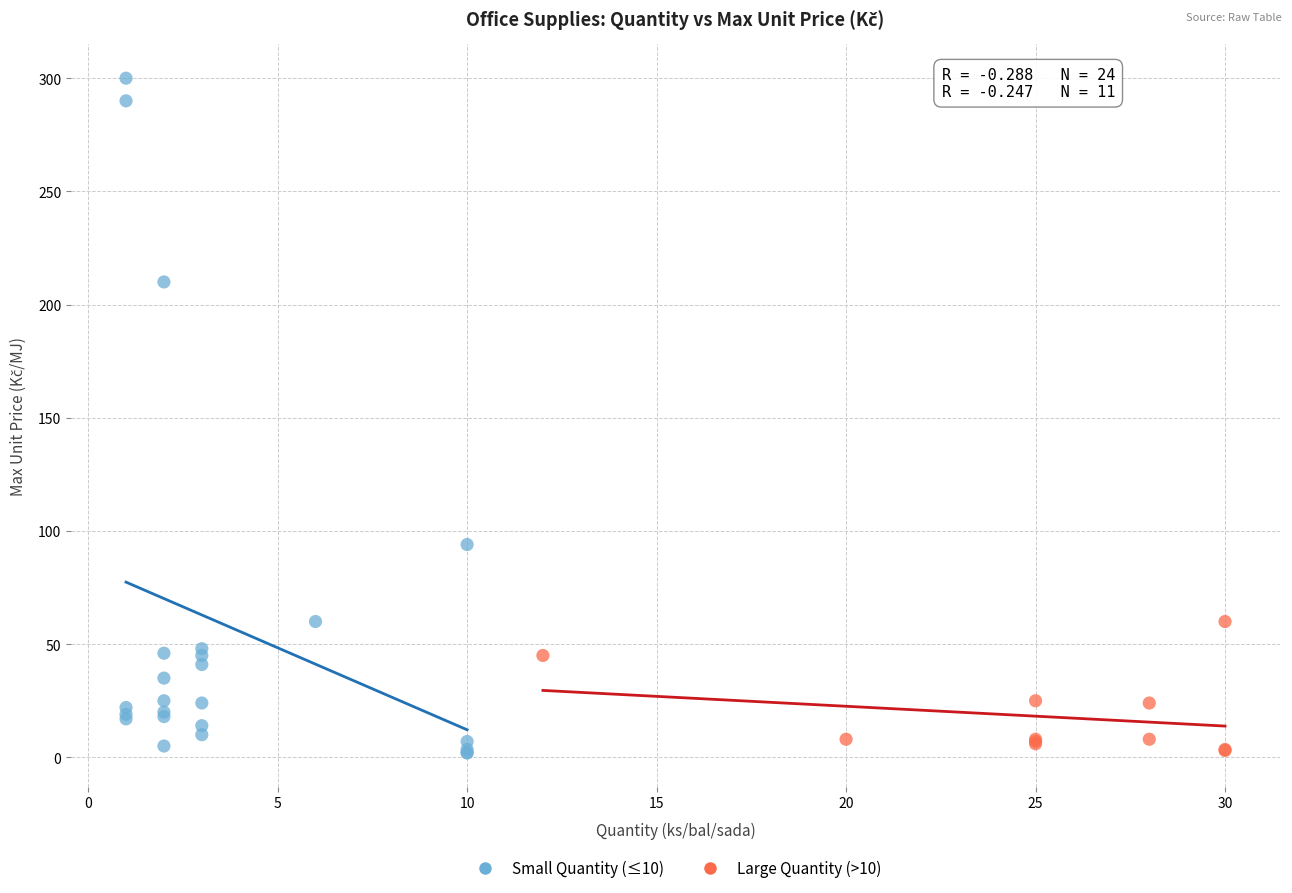

Which series has the widest spread of Y values?

Small Quantity (≤10)